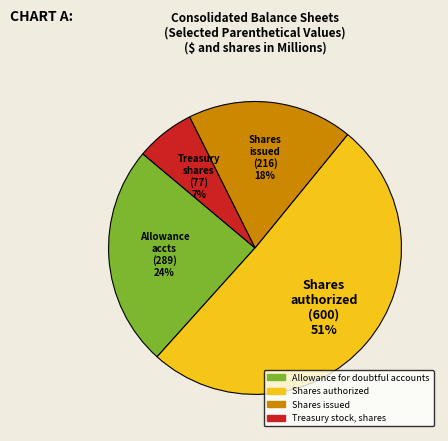

Does any single category account for the majority?

Yes